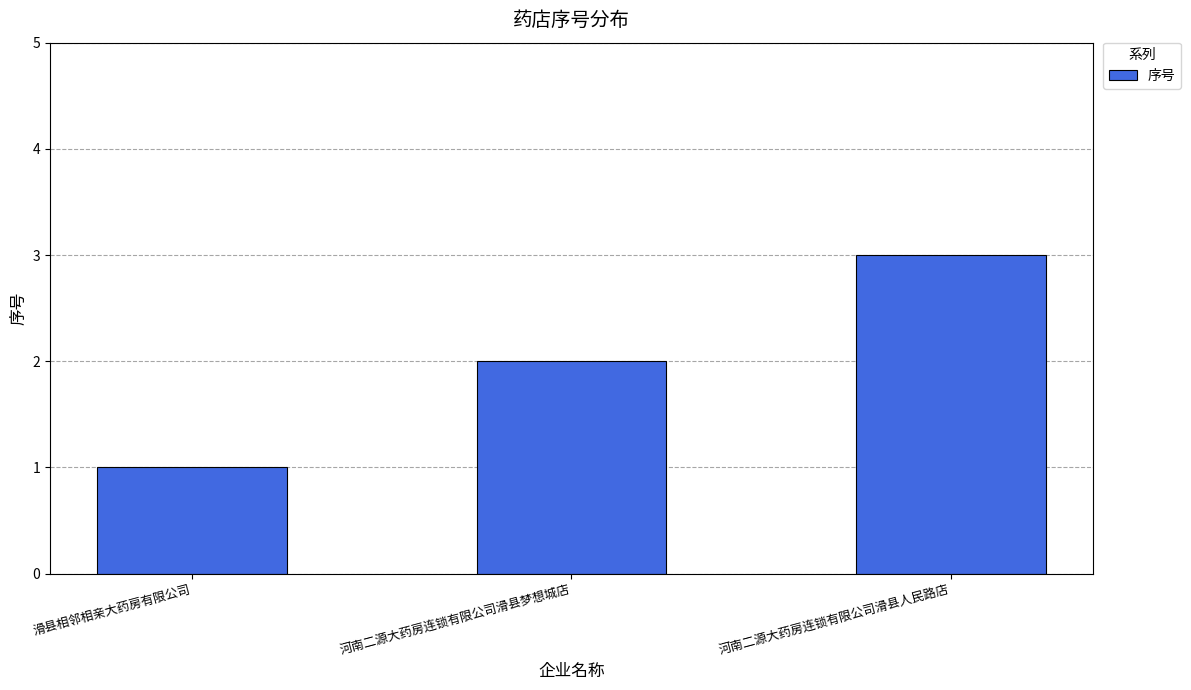

At which label is the value closest to 2?

河南二源大药房连锁有限公司滑县梦想城店